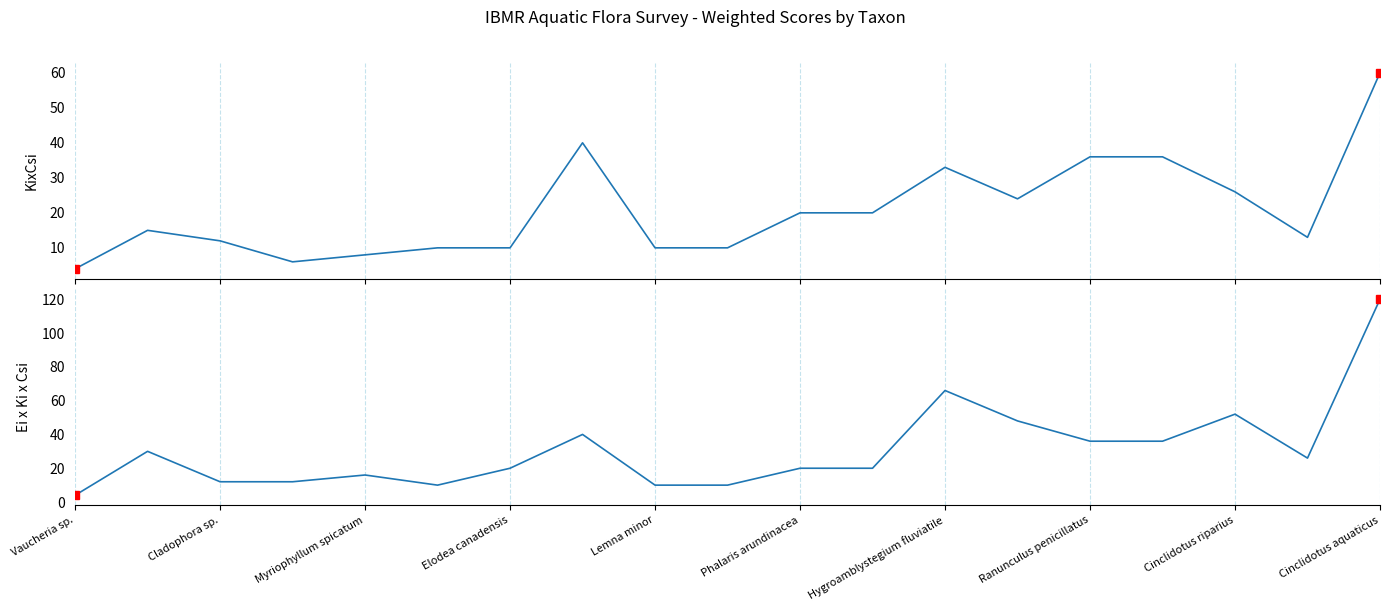

Between 13 and 16, which series saw the biggest shift?

Ei x Ki x Csi